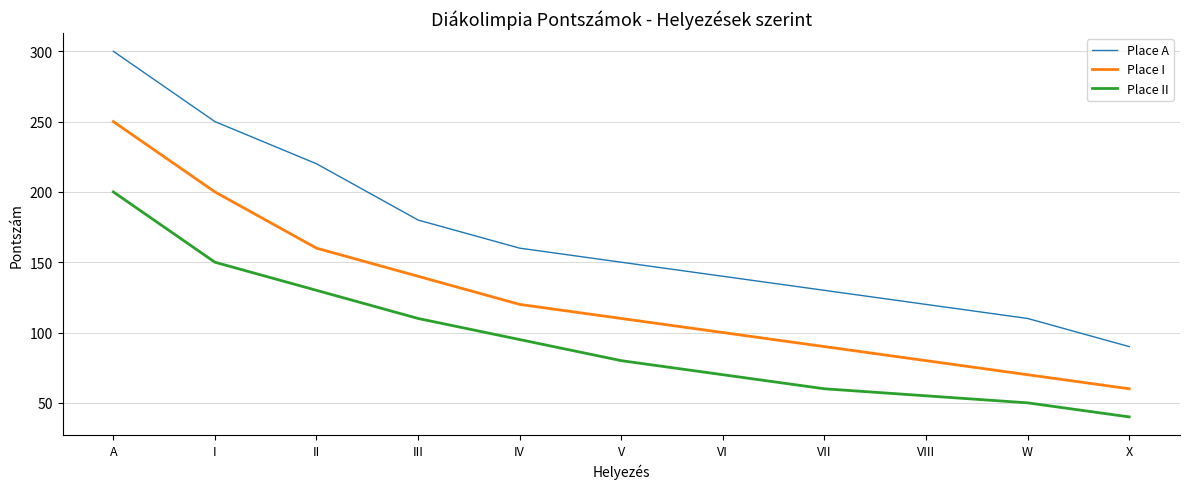

Rank the series at A from highest to lowest value.

Place A, Place I, Place II